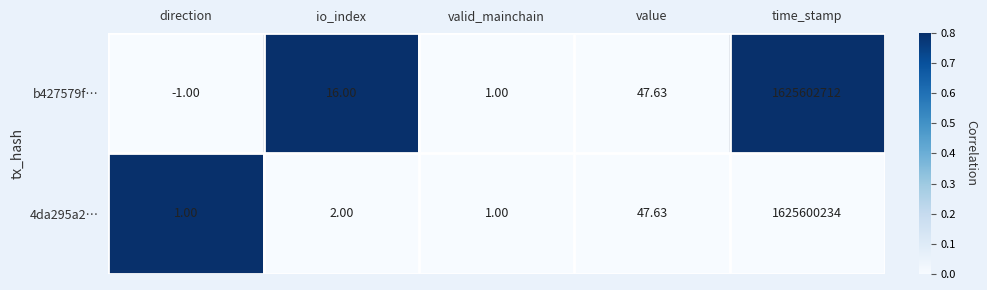

Which series has the largest total across all categories?

b427579f…